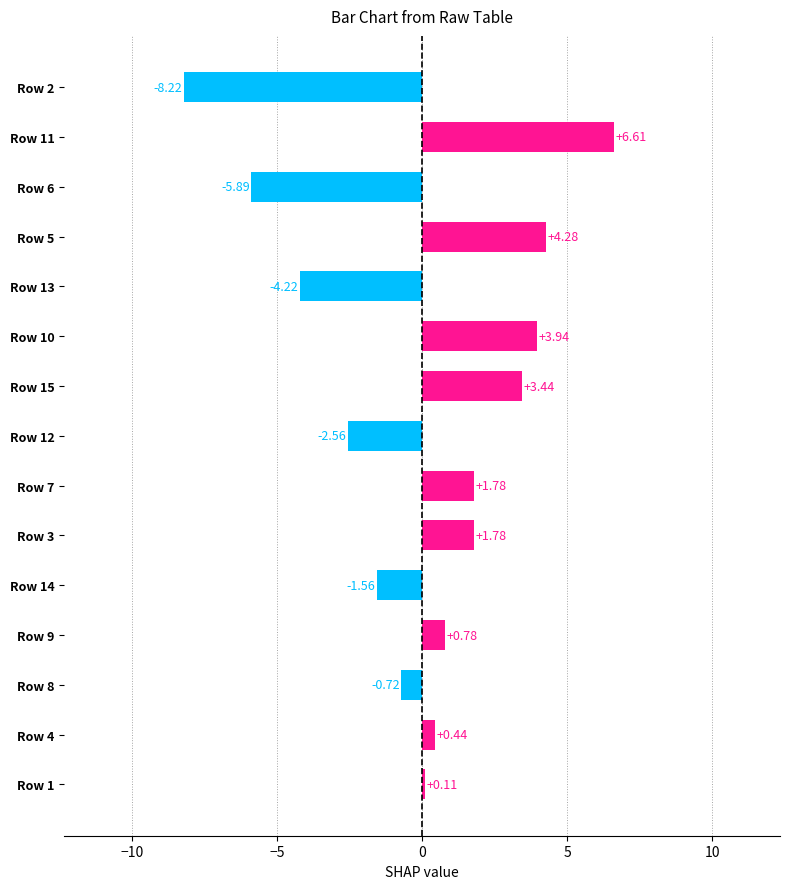

What is the difference between the maximum and minimum values?

14.8